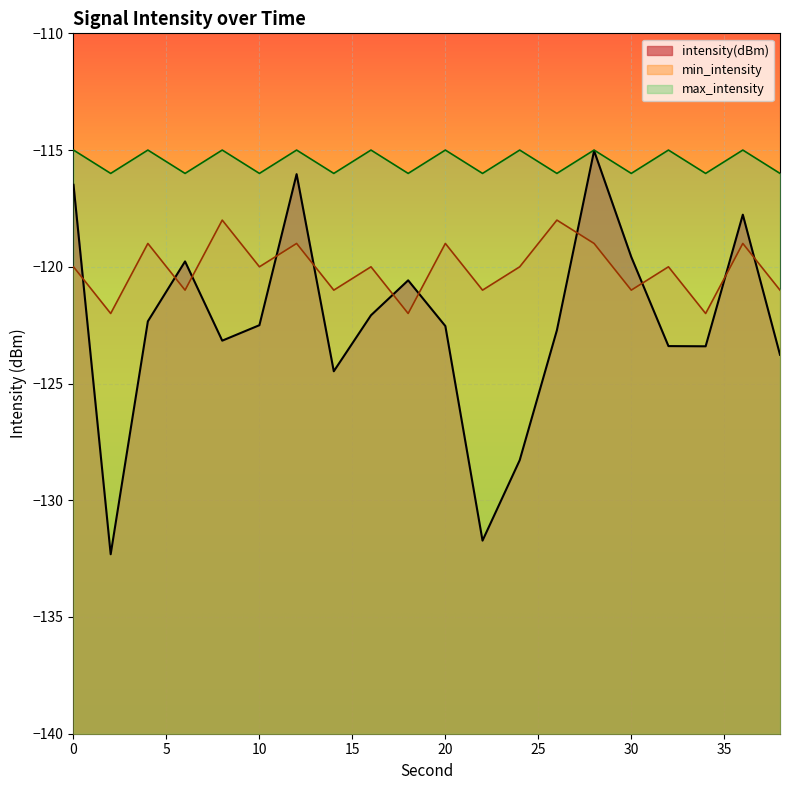

How many lines are shown in the chart?

3